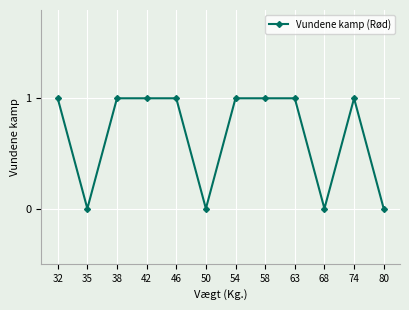

The value at 42 is 1. True or false?

True